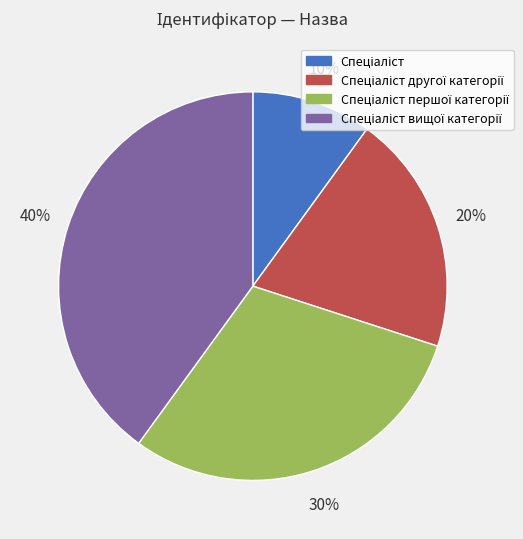

To the nearest percent, what is the average slice percentage?

25%